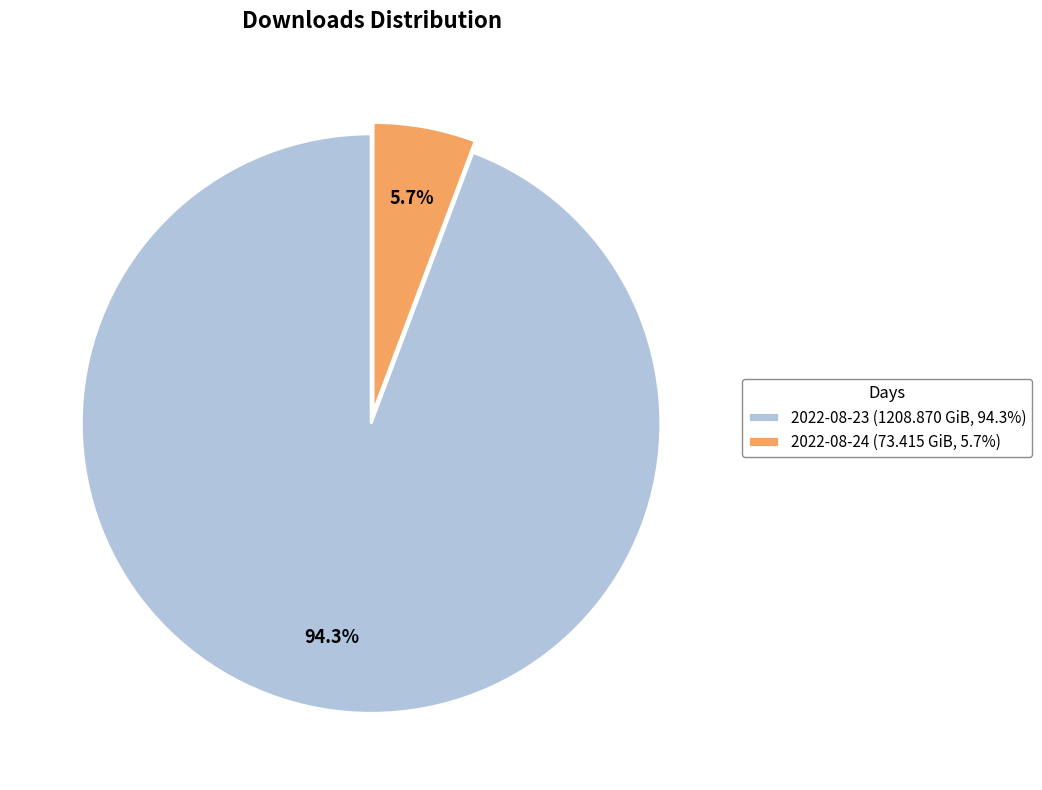

To the nearest percent, what is the difference between the 2022-08-24 and 2022-08-23 slice percentages?

89%